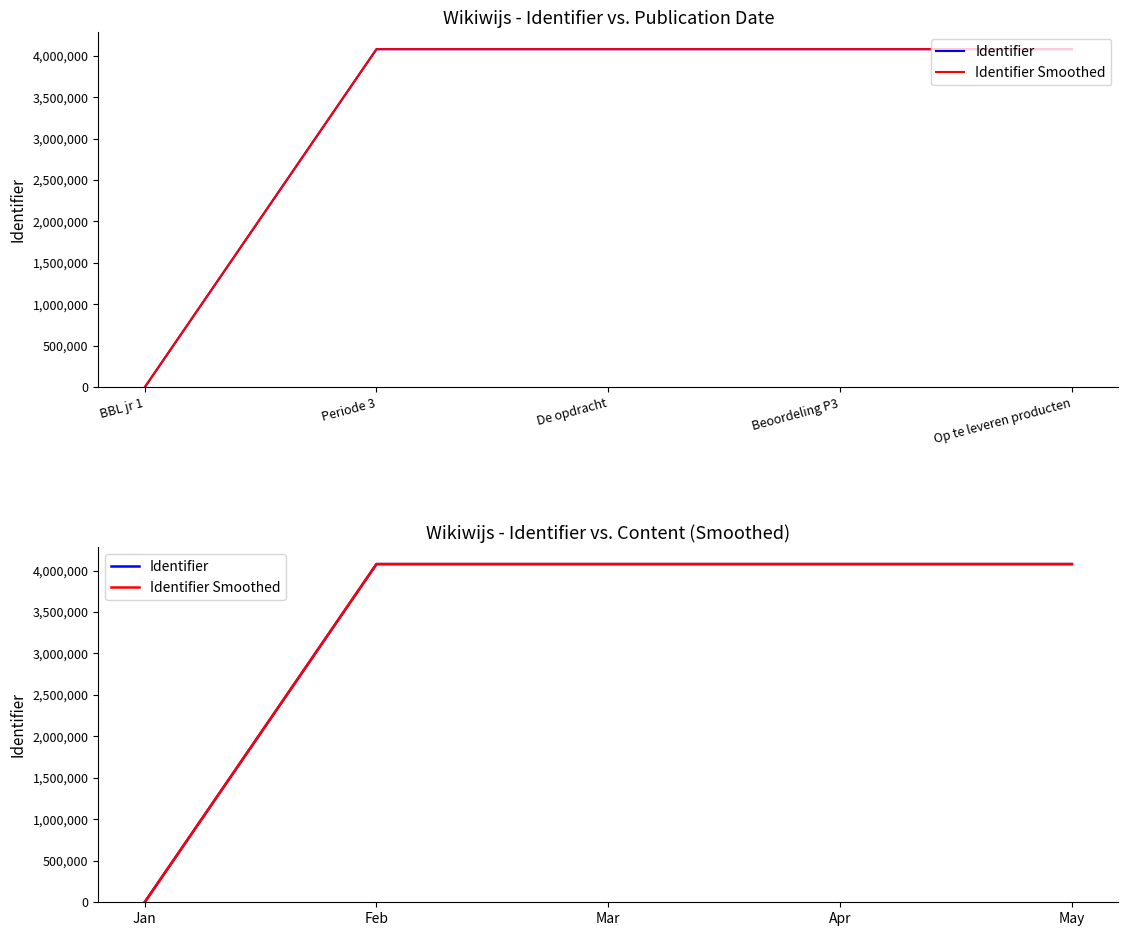

Rank the series by their maximum value, from lowest to highest.

Identifier, Identifier Smoothed